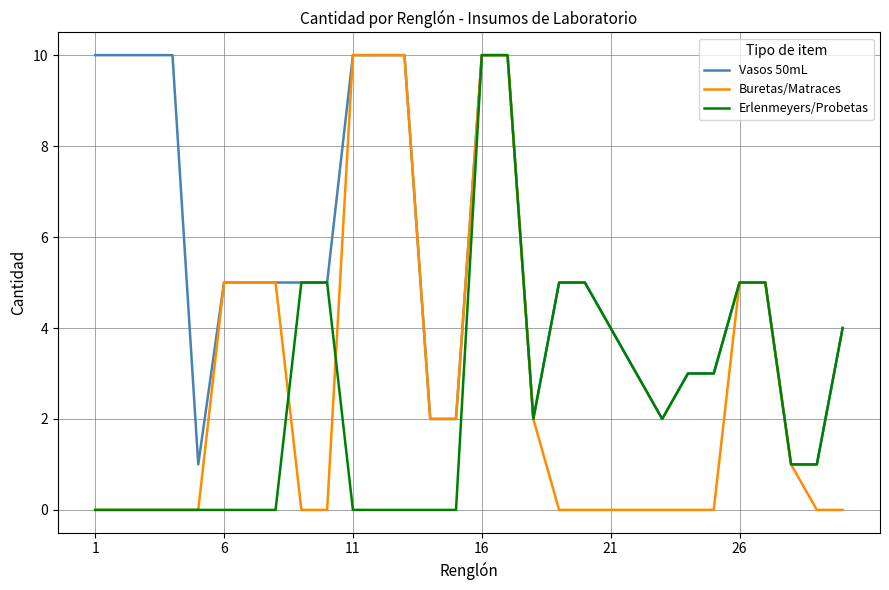

True or false: Buretas/Matraces and Vasos 50mL cross at least once.

False